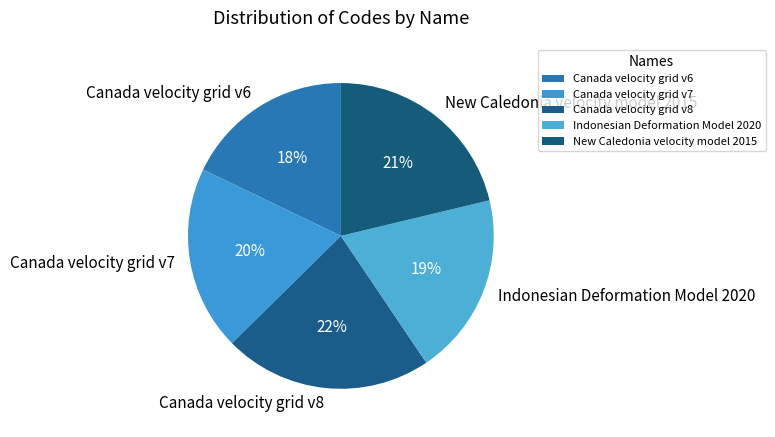

Combined, do Indonesian Deformation Model 2020 and New Caledonia velocity model 2015 account for over 50%?

No